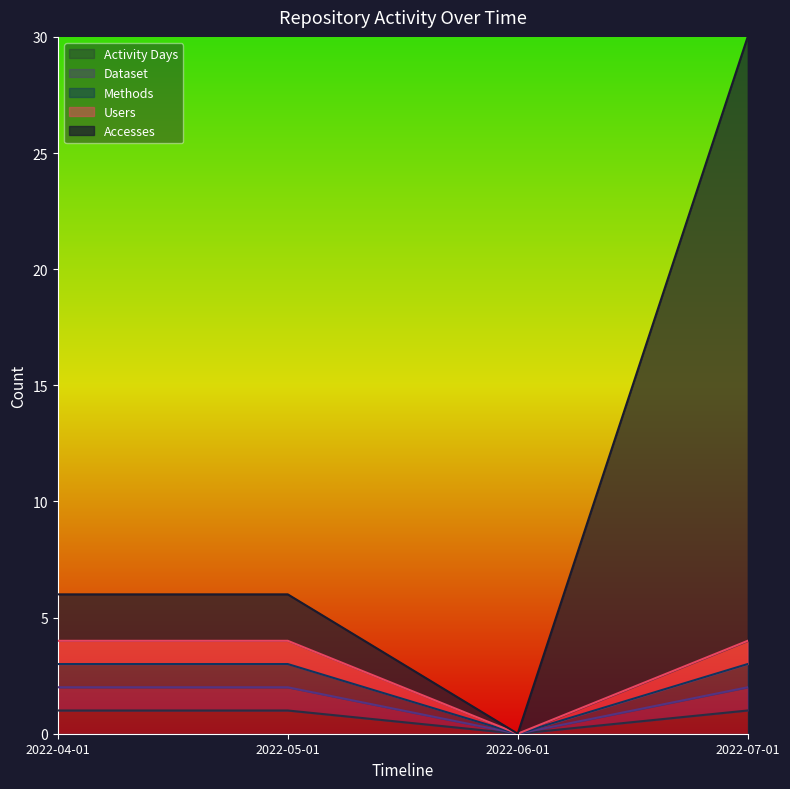

Where is Methods nearest to the value 1?

2022-04-01